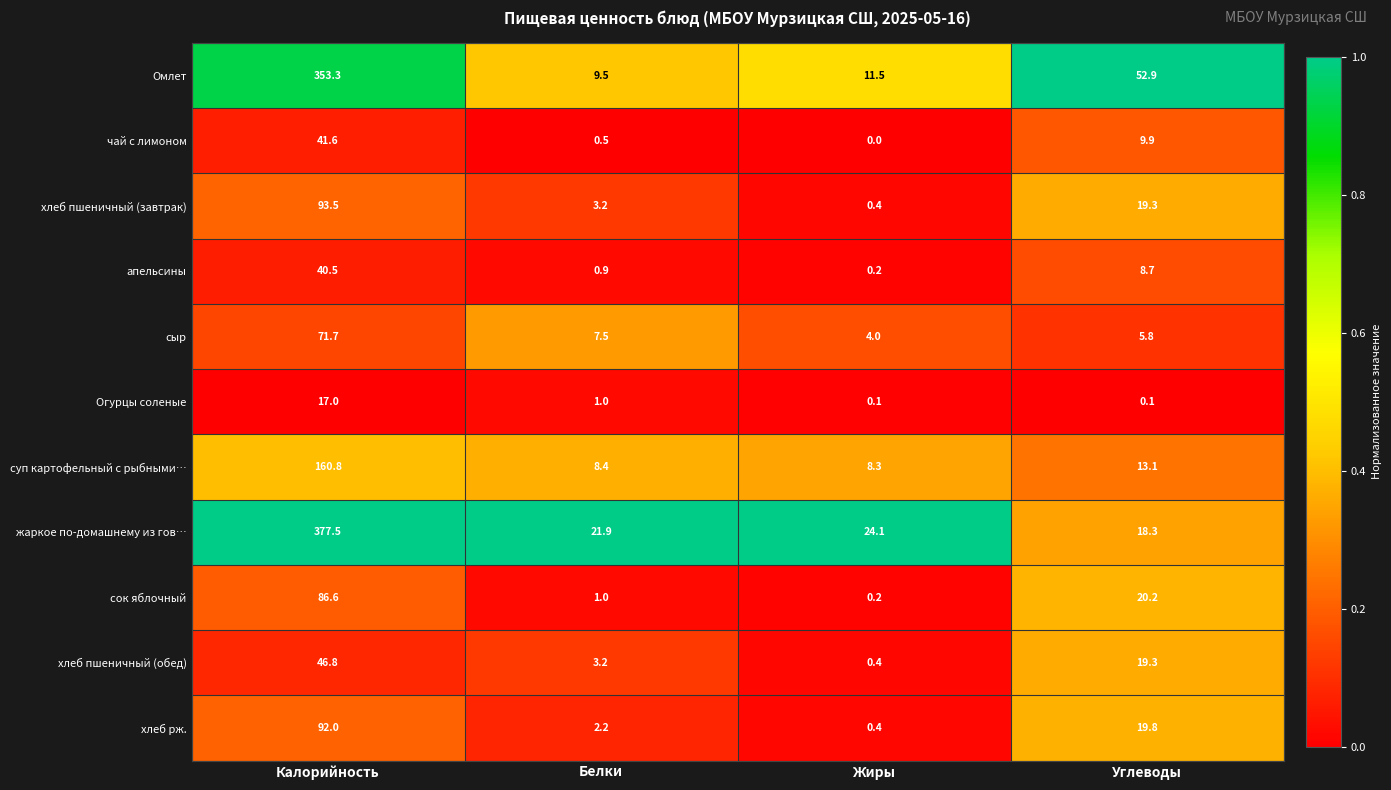

Which label corresponds to the smallest value in the chart?

Жиры